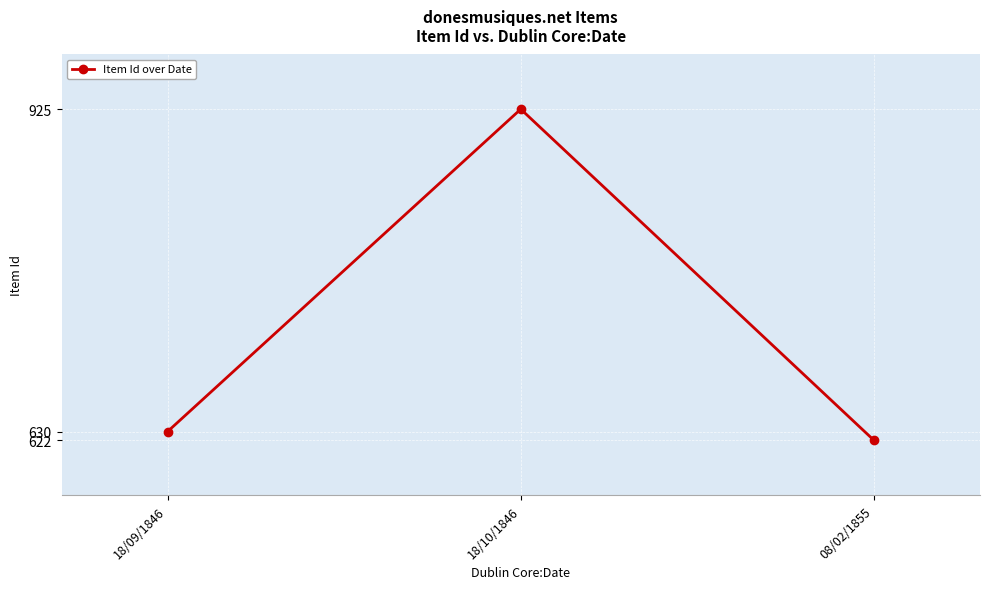

What is the smallest value displayed?

622